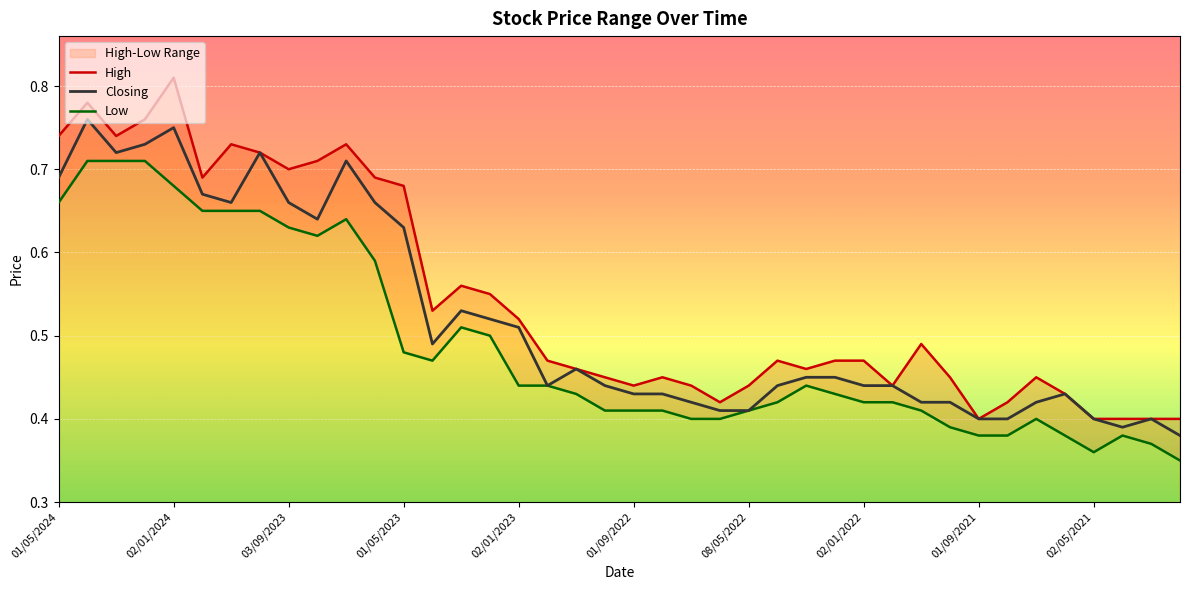

Read the Closing value at 27.

0.5